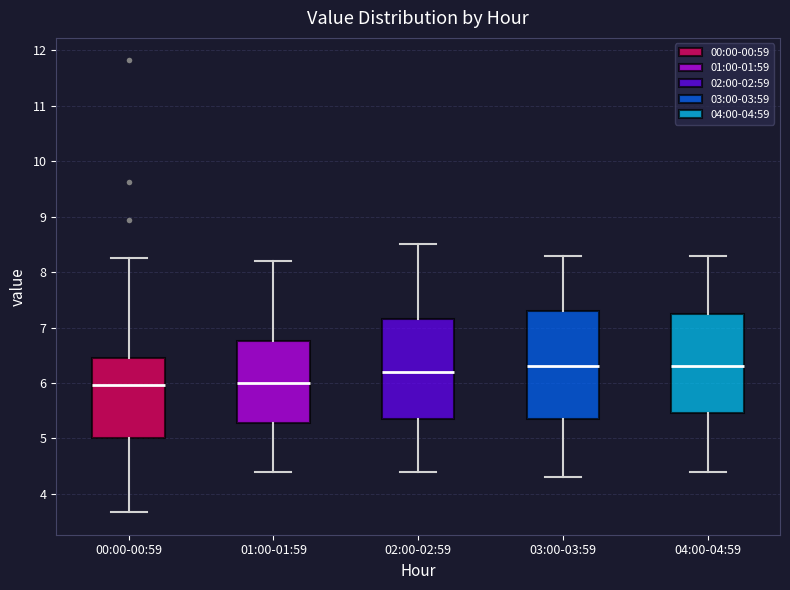

Reading left to right, transcribe this box plot: for each box, give where its median line is, the range the box spans, and where its two whiskers end, as read against the y-axis. The values are not printed on the chart, so give them approximately, as read against the axis.

00:00-00:59: median 6.0, box 5.0 to 6.5, whiskers 3.7 to 8.3
01:00-01:59: median 6.0, box 5.3 to 6.8, whiskers 4.4 to 8.2
02:00-02:59: median 6.2, box 5.4 to 7.2, whiskers 4.4 to 8.5
03:00-03:59: median 6.3, box 5.4 to 7.3, whiskers 4.3 to 8.3
04:00-04:59: median 6.3, box 5.5 to 7.3, whiskers 4.4 to 8.3